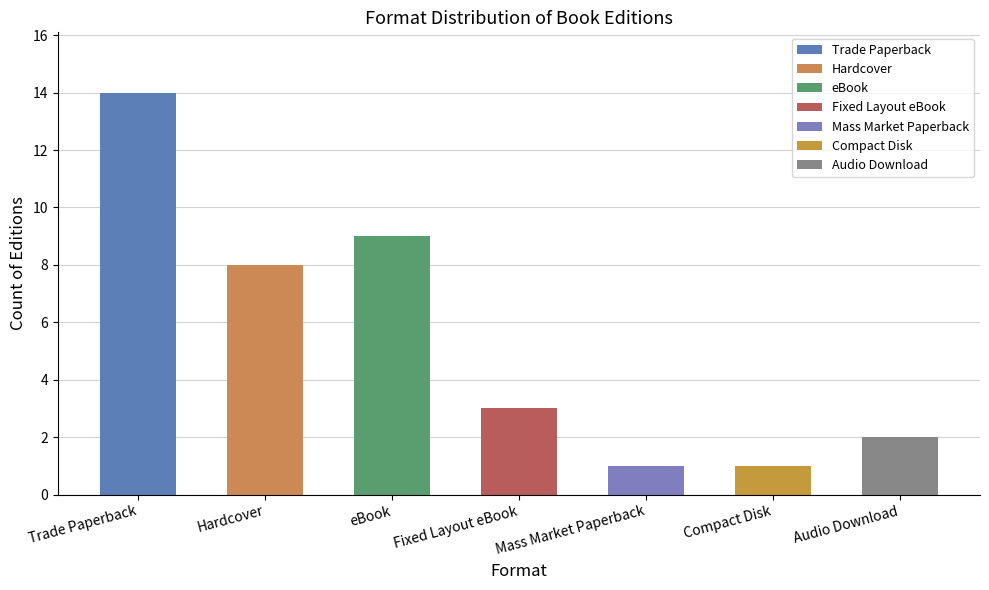

The chart shows a value of 13 at Hardcover. True or false?

False